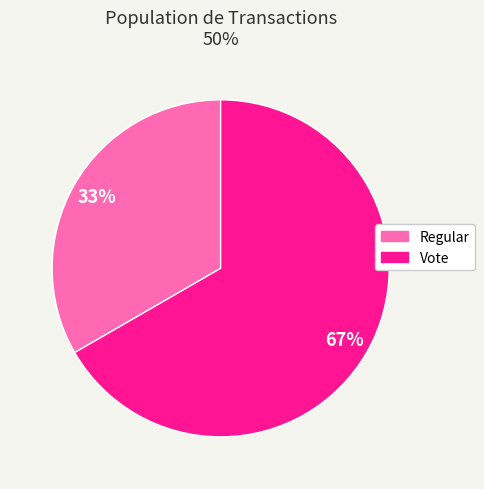

How many slices are in this pie chart?

2